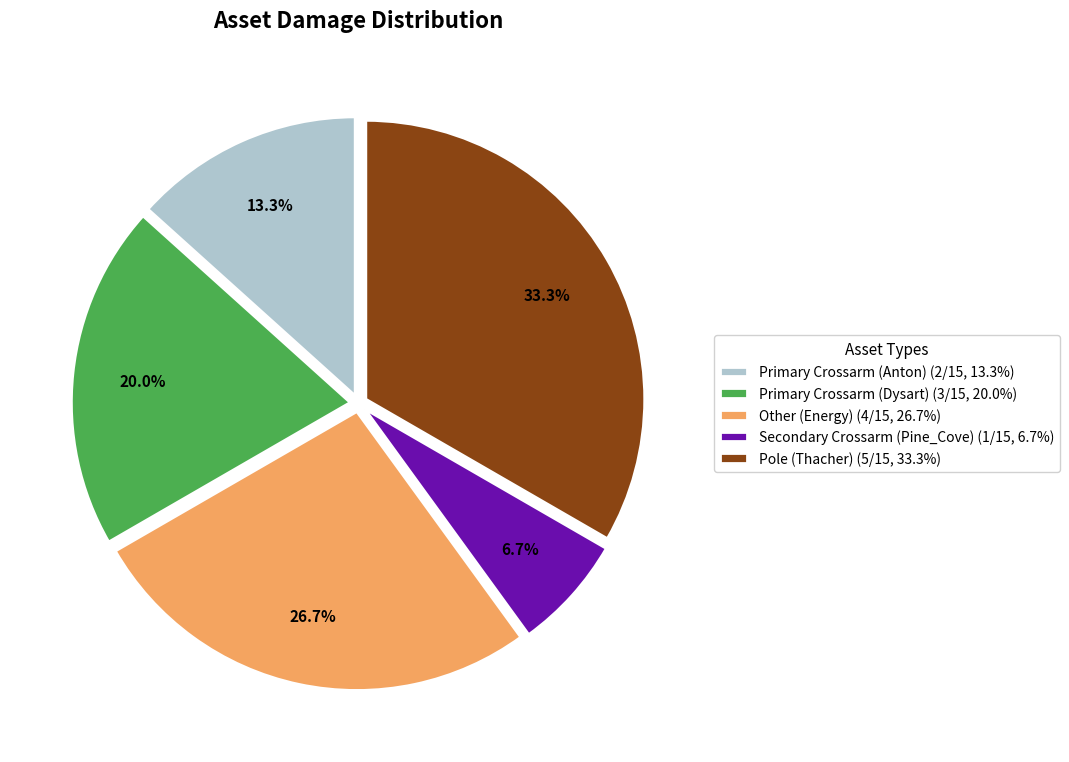

What is the largest slice in the pie chart?

Pole (Thacher)